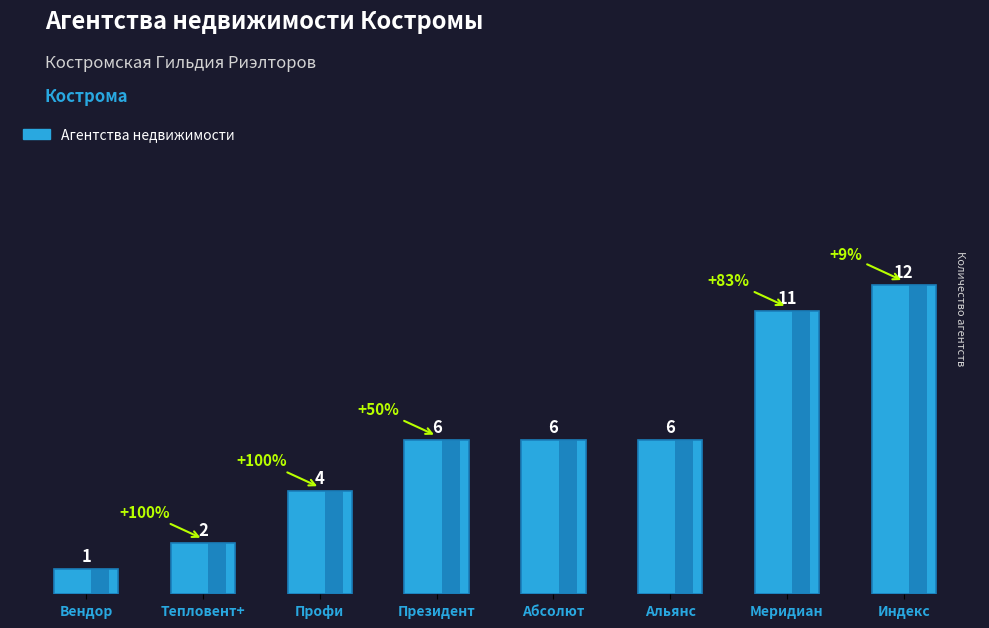

Is it true that the value at Тепловент+ is 1?

False